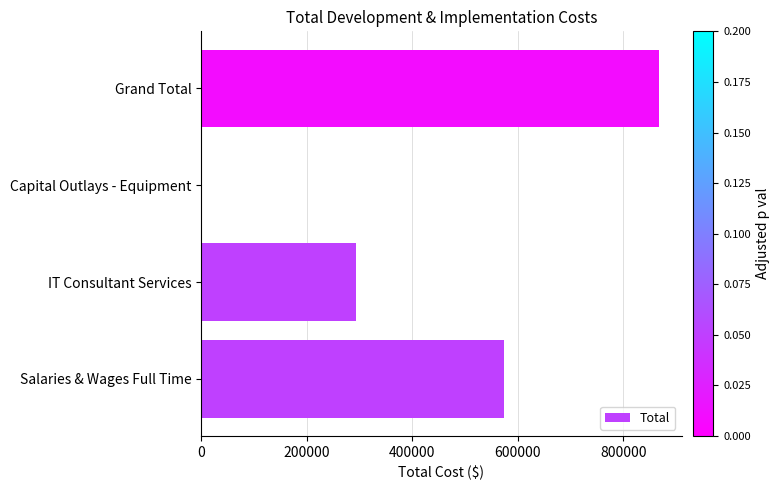

What is the ratio of the value at Salaries & Wages Full Time to the value at IT Consultant Services?

2.0